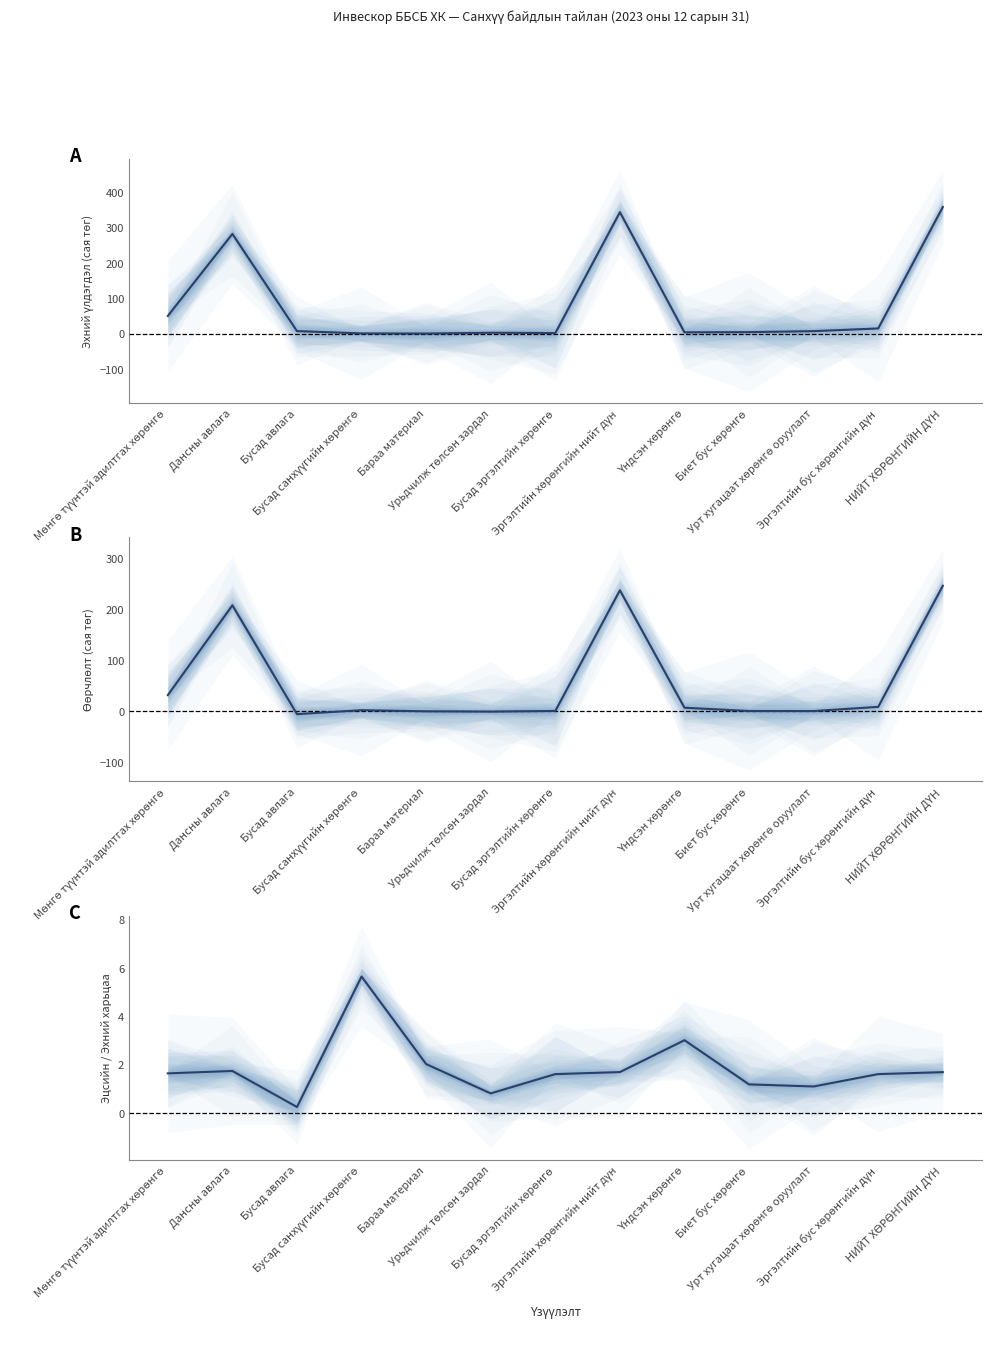

How many series are shown in this chart?

1